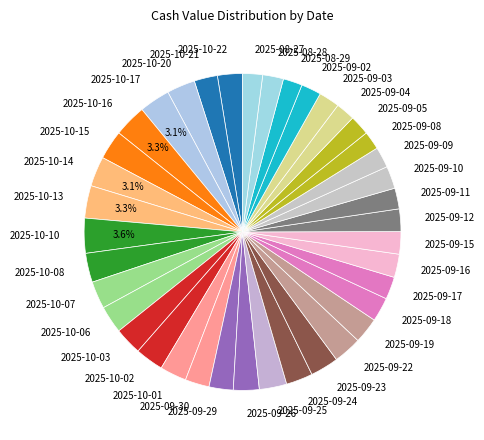

To the nearest percent, what is the average slice percentage?

3%